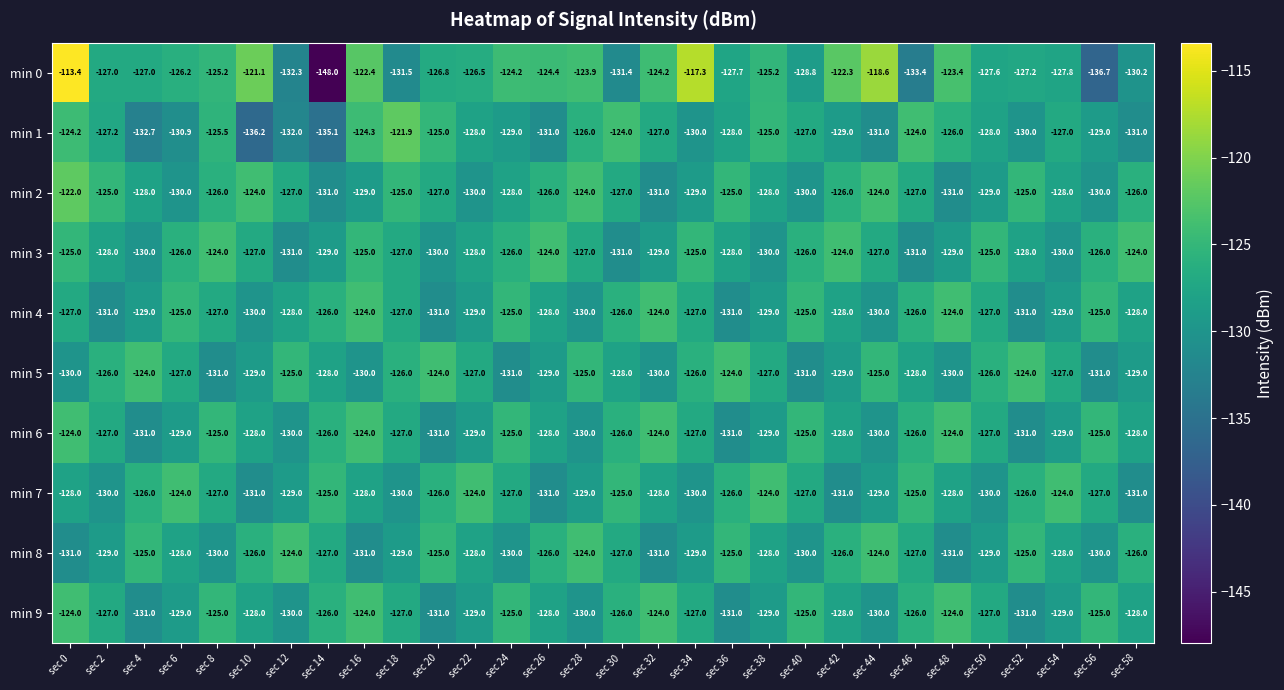

What is the difference between the second highest and minimum values in the min 1 series?

12.2